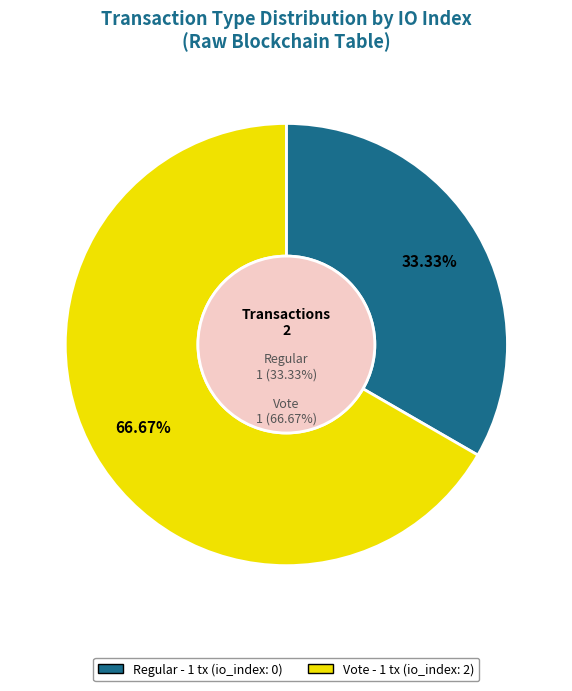

Which slice represents more than half of the pie?

Vote (io_index=2)